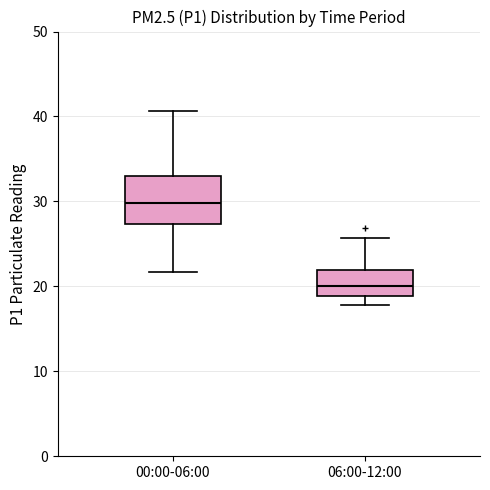

Comparing the boxes themselves (not the whiskers), which one is the tallest?

00:00-06:00